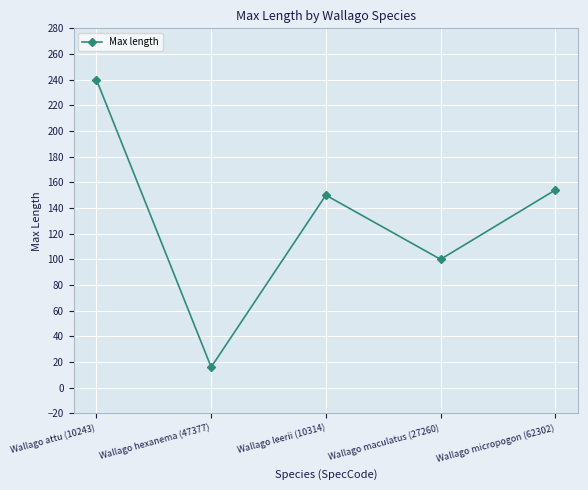

What is the difference between the values at Wallago maculatus (27260) and Wallago hexanema (47377)?

84